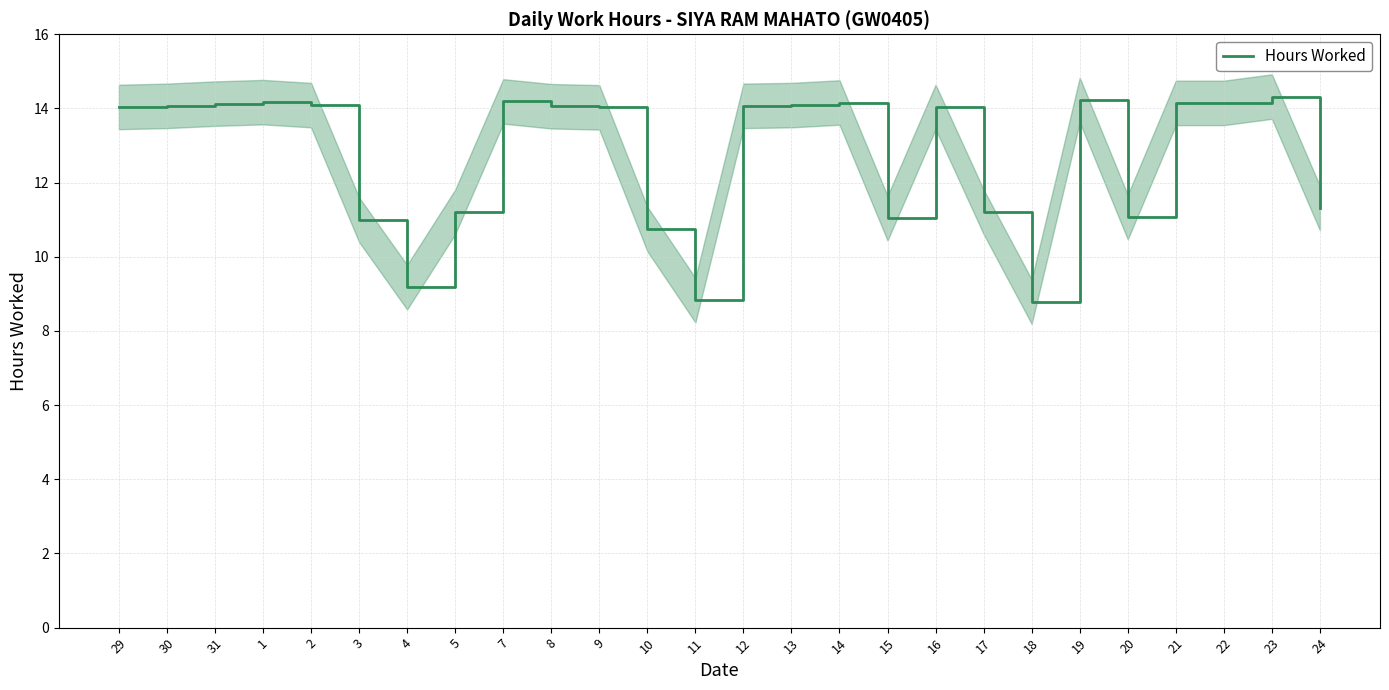

How many interior local peaks (higher than both neighbors) does the data have?

6